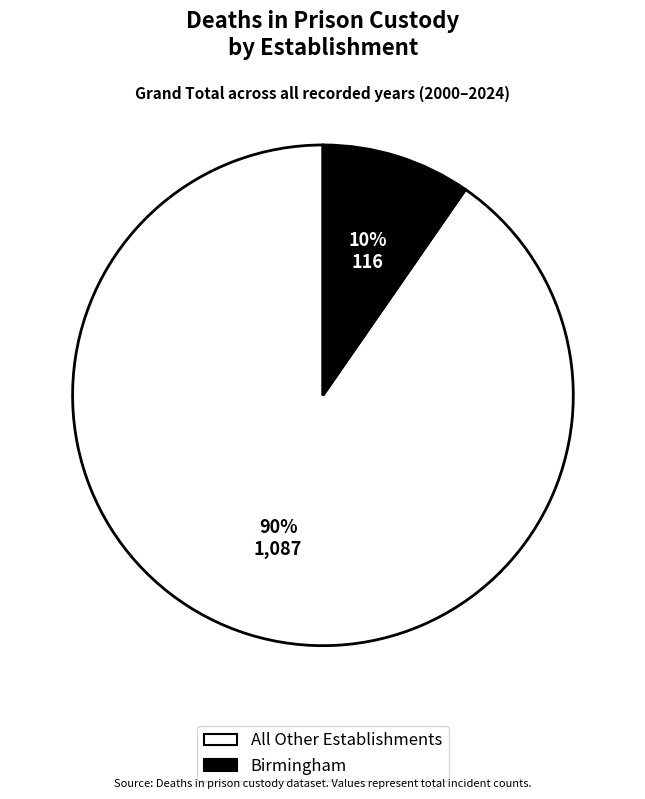

To the nearest percent, what is the average slice percentage?

50%